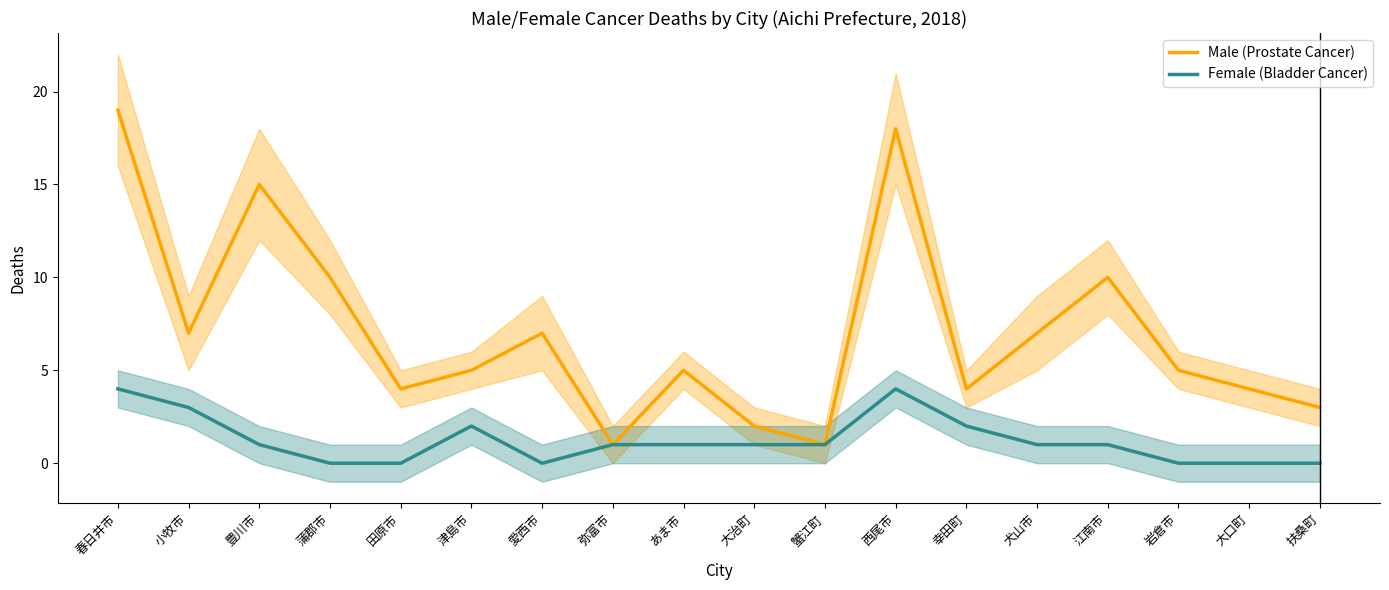

Rank the categories by Male (Prostate Cancer) value from highest to lowest.

春日井市, 西尾市, 豊川市, 蒲郡市, 江南市, 小牧市, 愛西市, 犬山市, 津島市, あま市, 岩倉市, 田原市, 幸田町, 大口町, 扶桑町, 大治町, 弥富市, 蟹江町